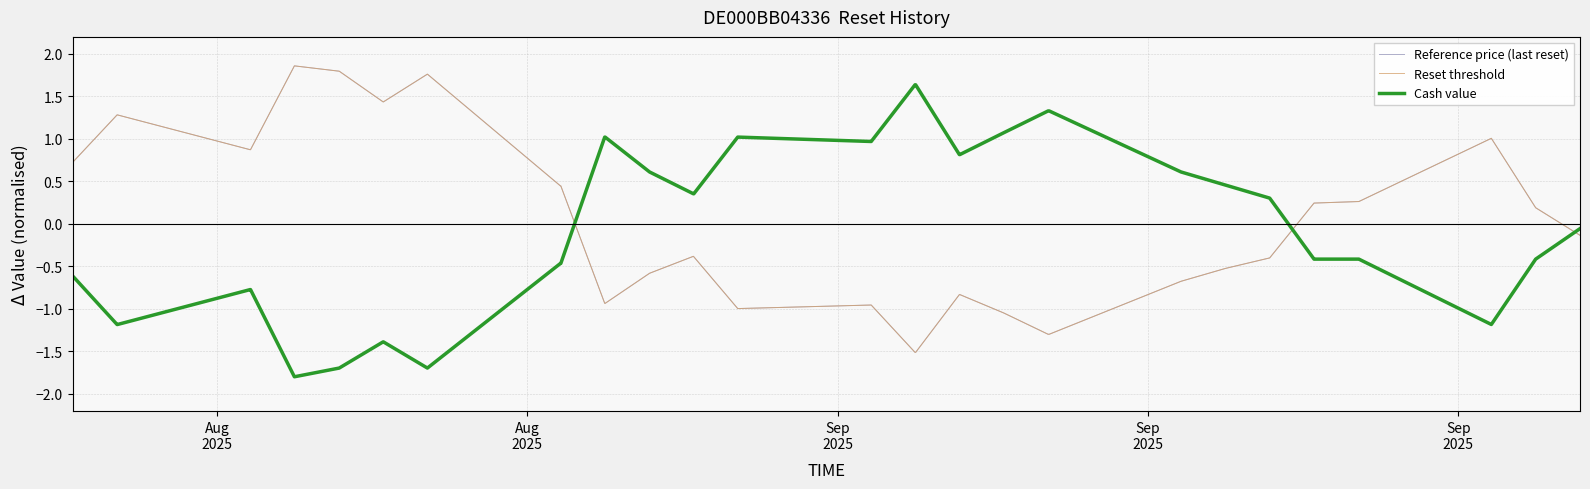

Does the chart display data point markers on the line(s)?

No